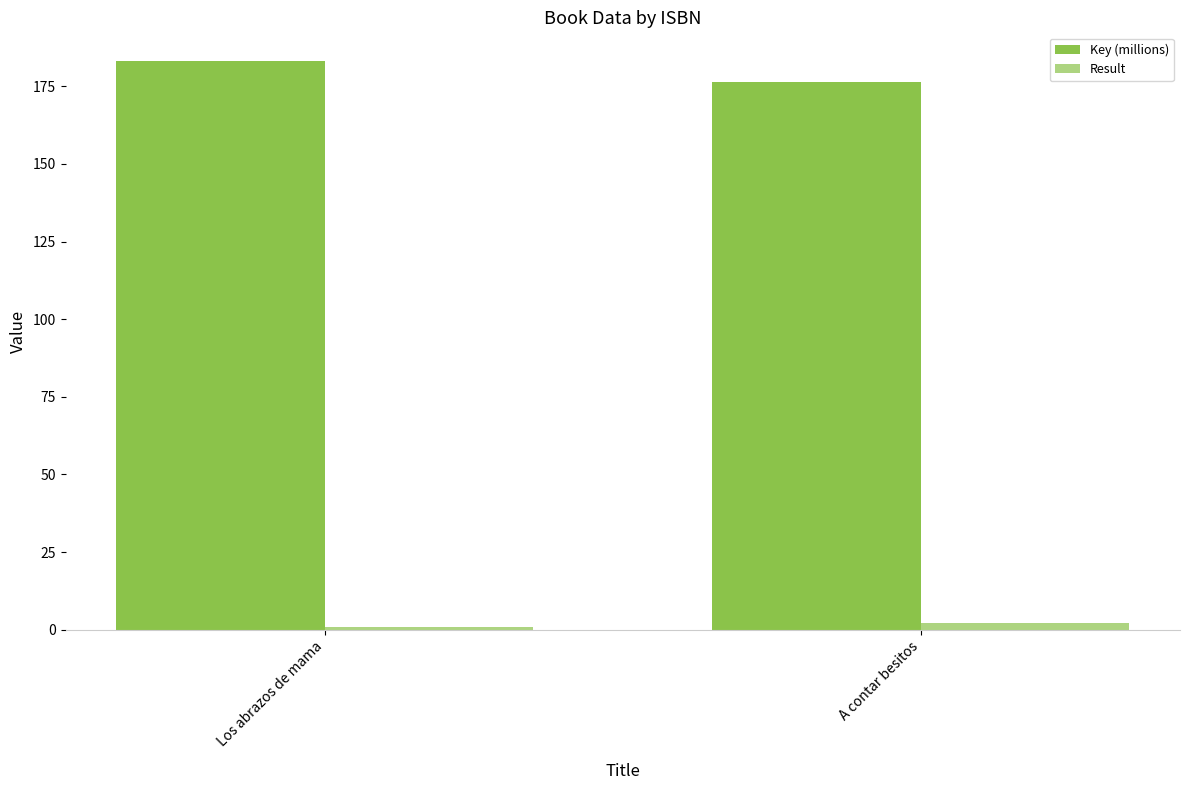

How many groups of bars are there?

2